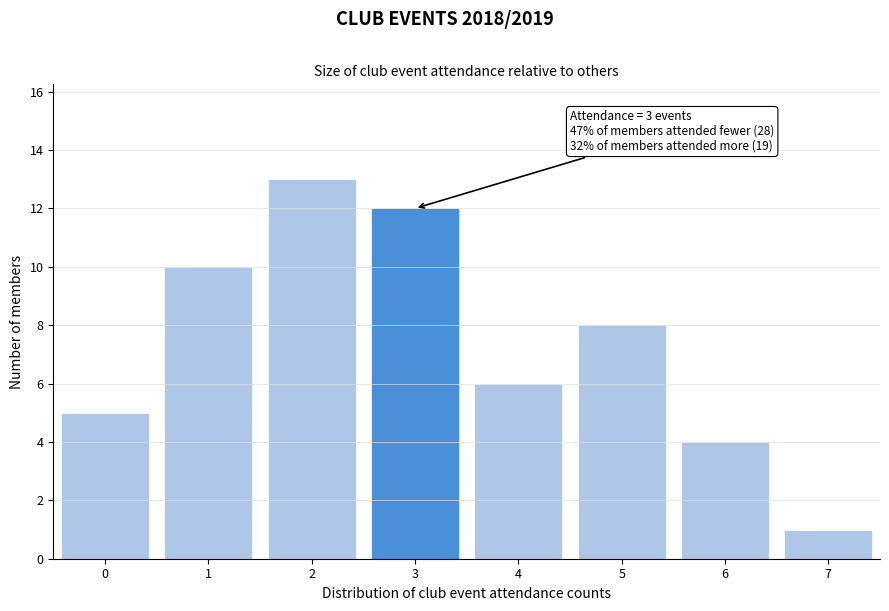

Reading left to right, extract all data points from this chart.

5	10	13	12	6	8	4	1